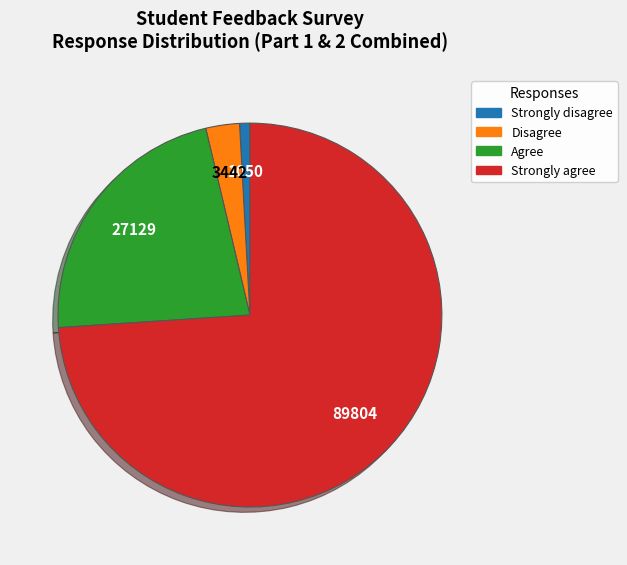

What is the largest slice in the pie chart?

Strongly agree